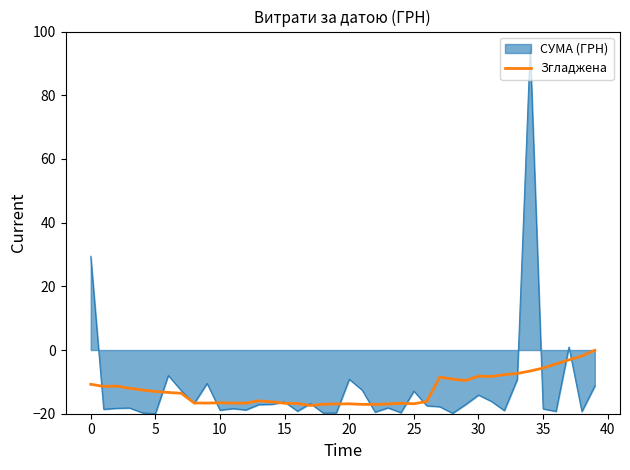

What is the maximum value shown in the chart?

95.0